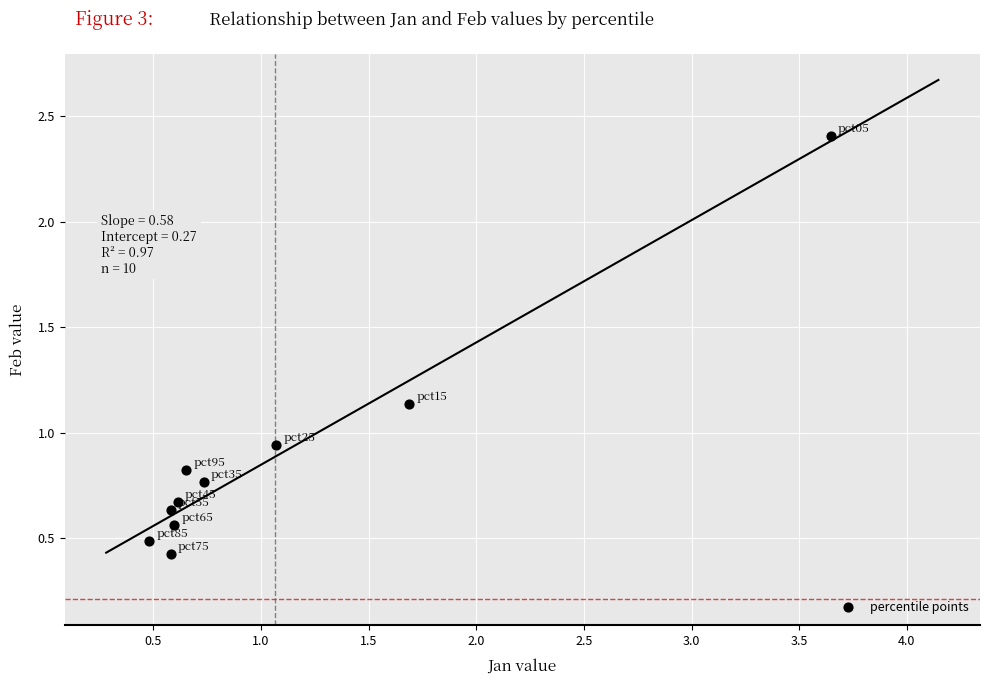

What is the range of X values (max minus min)?

3.2